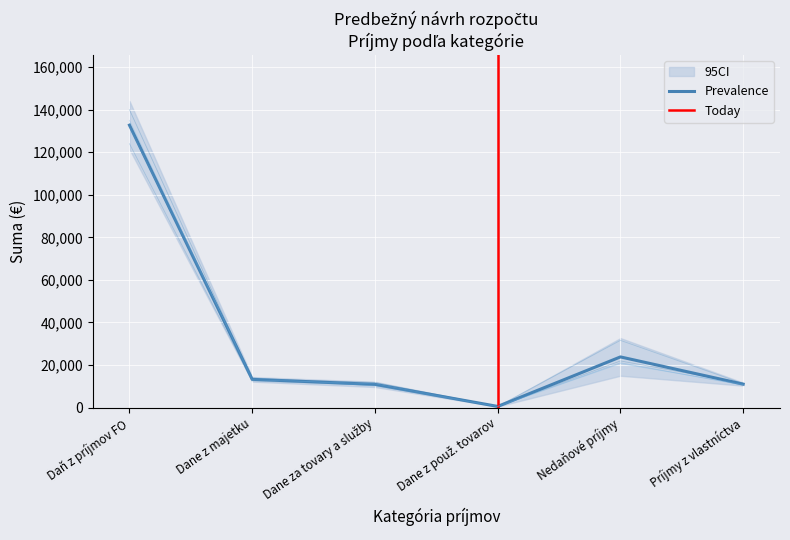

What is the total value across all series at Dane za tovary a služby?

43618